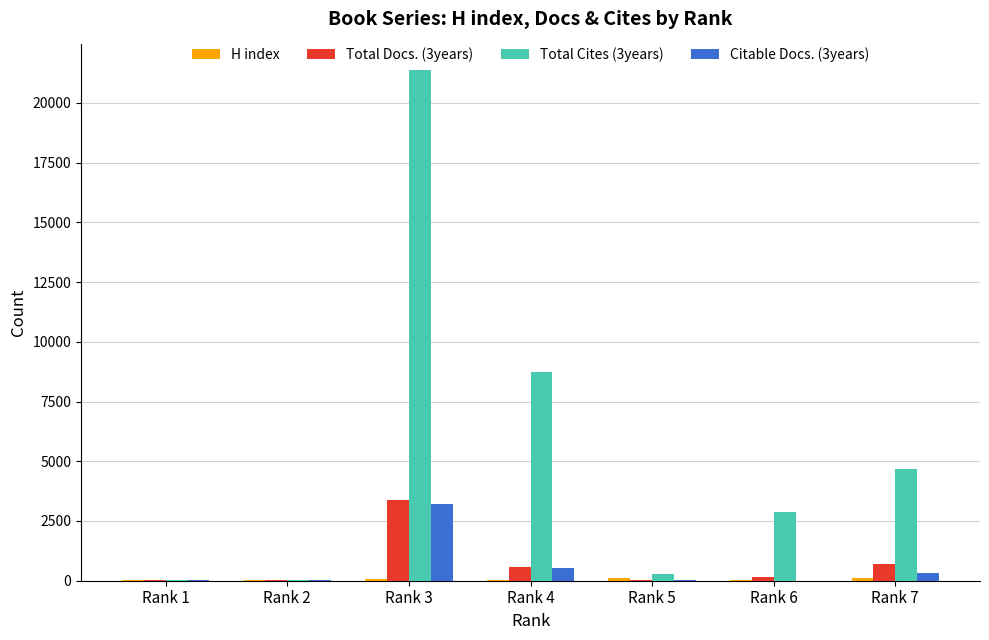

At which category is the sum across all series the highest?

Rank 3